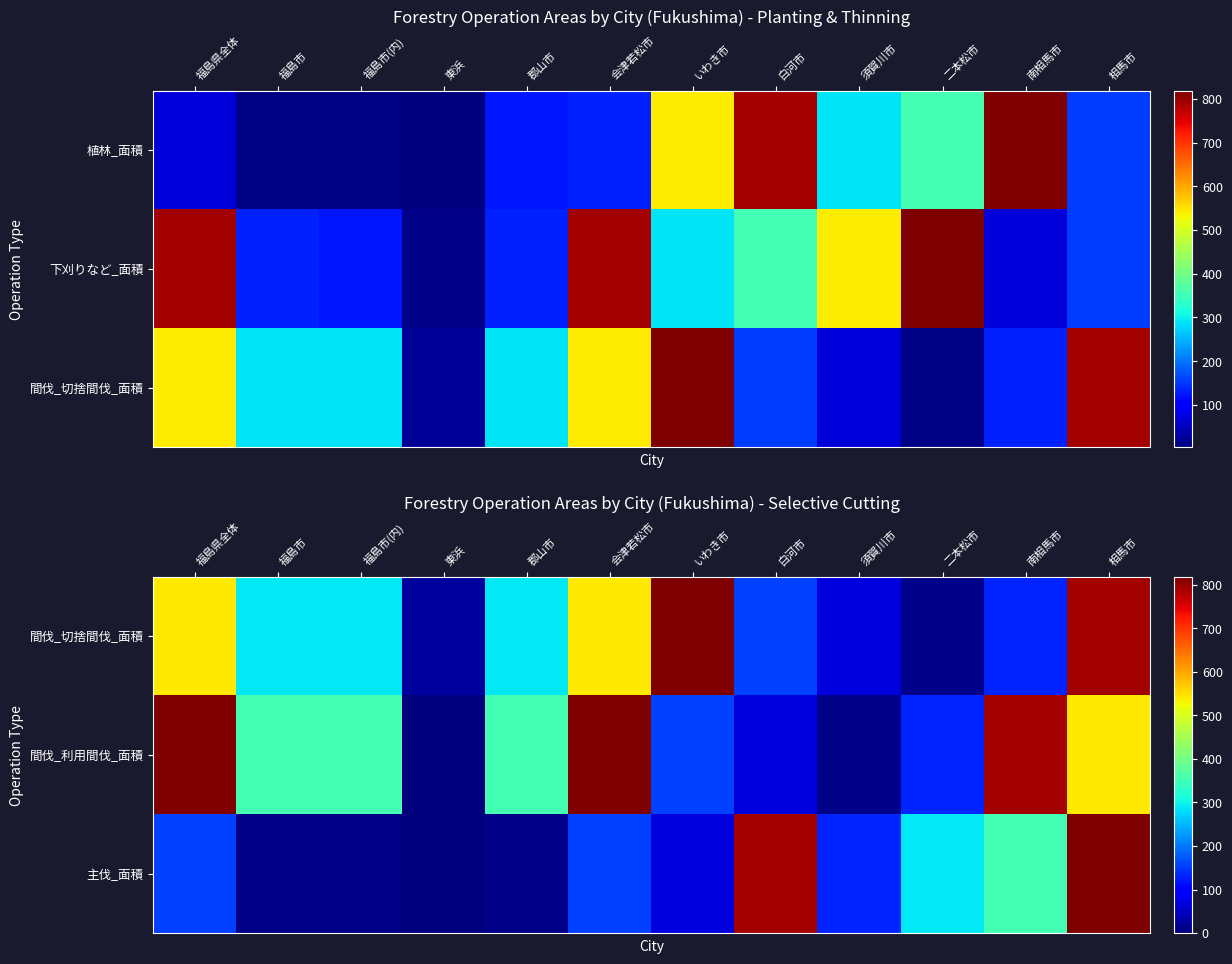

What is the difference between the highest and lowest values at いわき市?

749